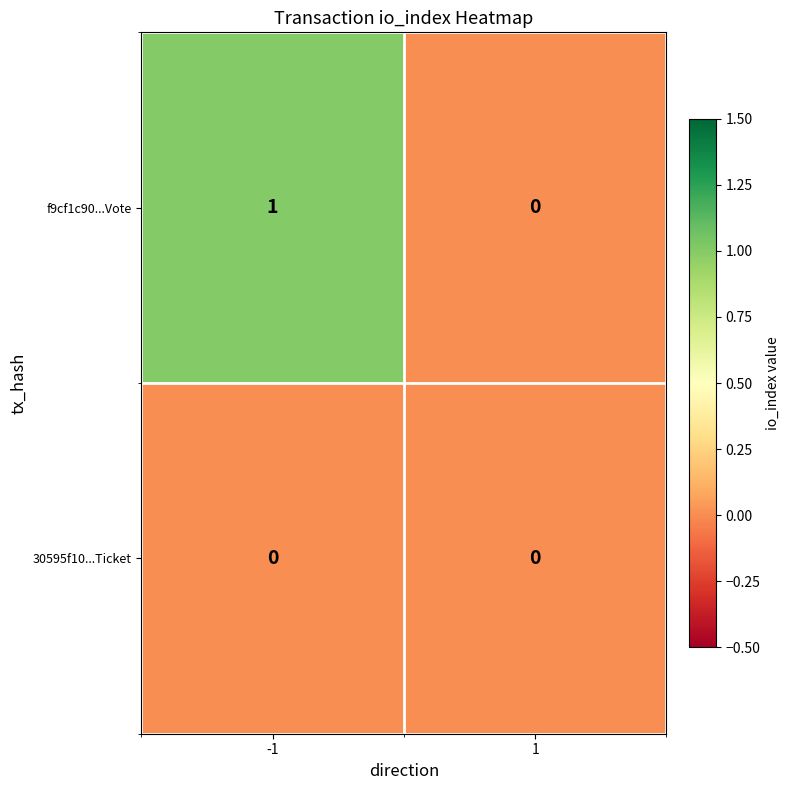

Rank the series at -1 from highest to lowest value.

f9cf1c90...Vote, 30595f10...Ticket